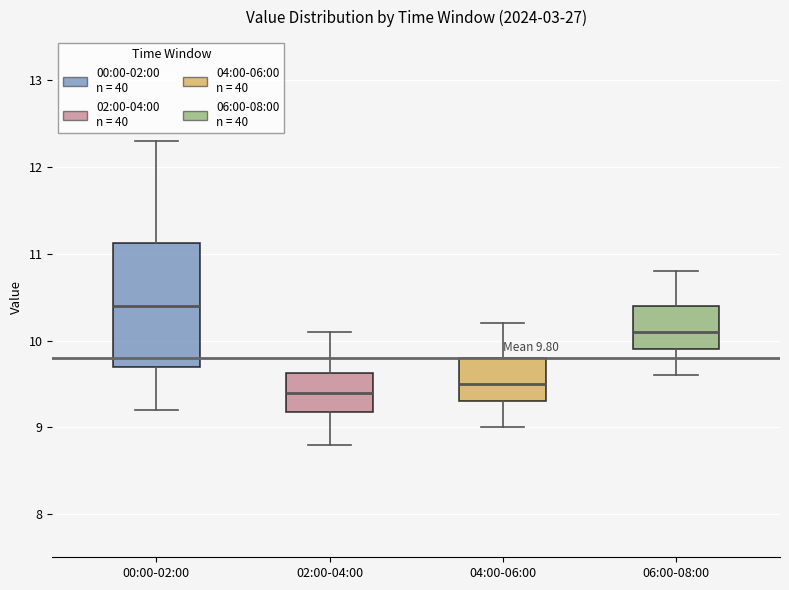

Which box has the highest median line?

00:00-02:00